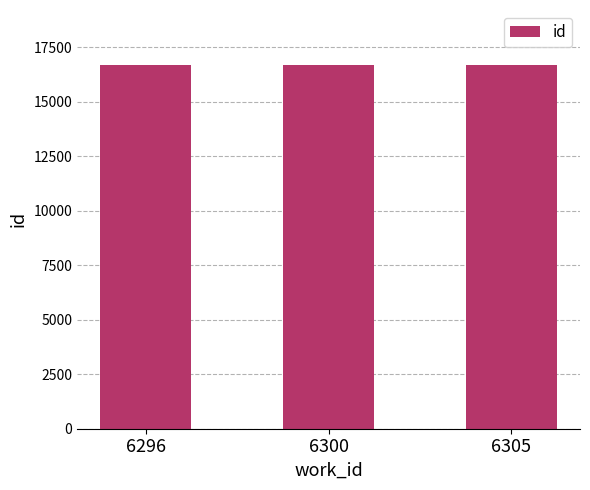

What is the value of the 2nd bar from the left?

16687